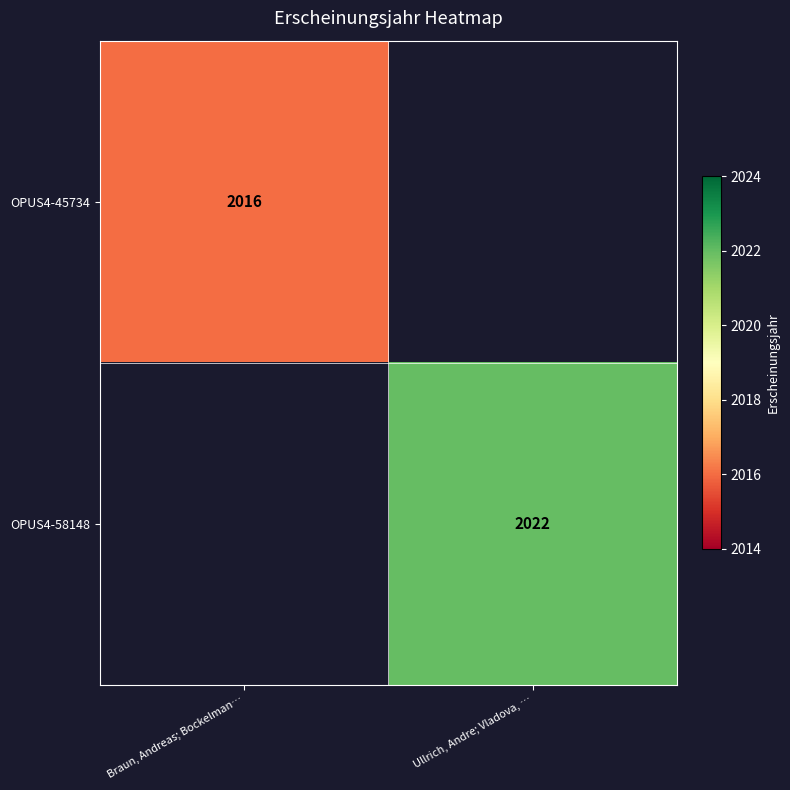

Is the value of OPUS4-45734 at Braun, Andreas; Bockelman… greater than the value of OPUS4-58148 at Ullrich, Andre; Vladova, …?

No